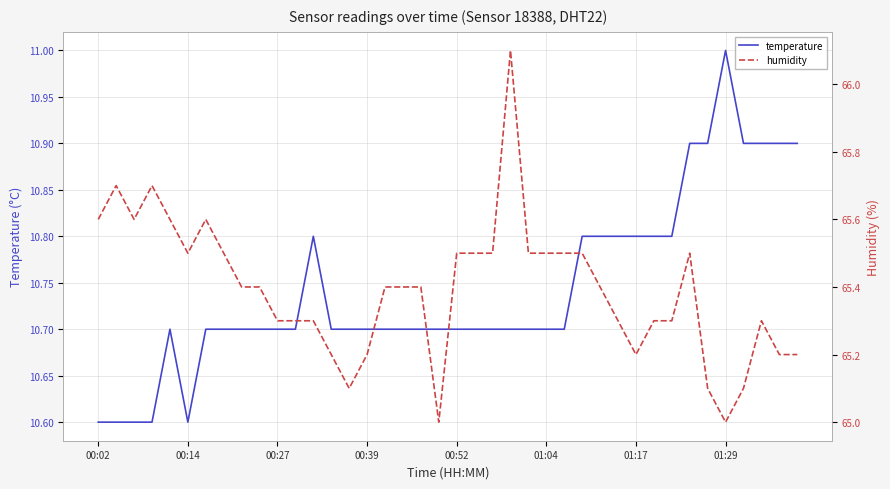

How many interior local valleys does the temperature series have?

1